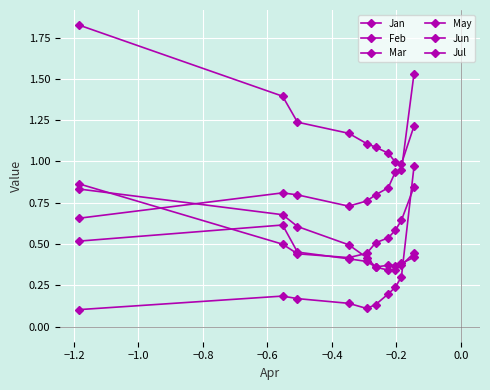

How many lines are shown in the chart?

6